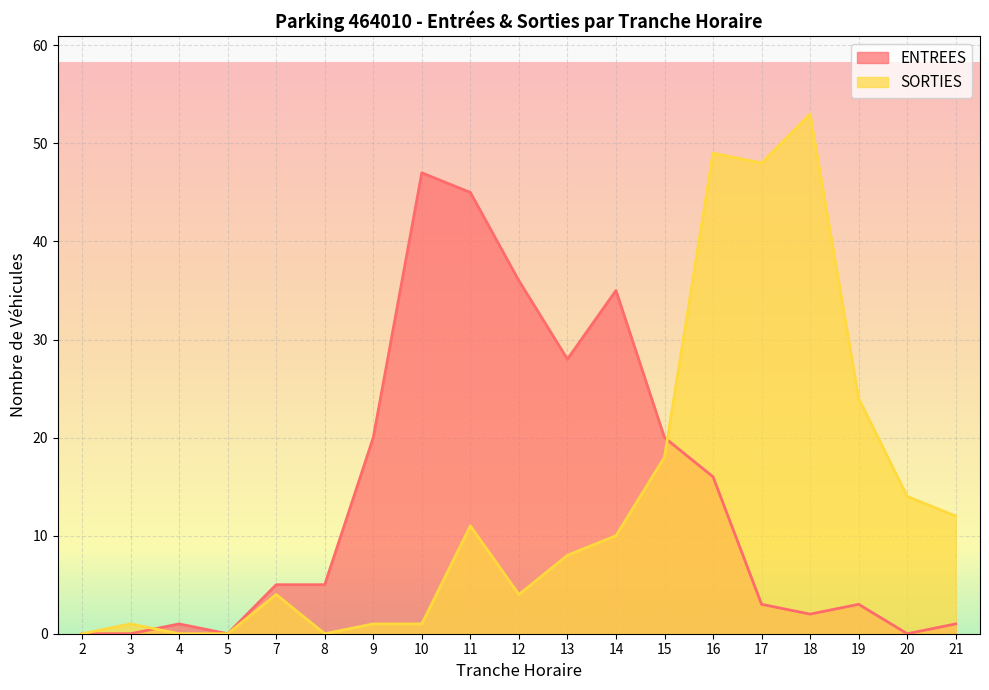

What is the value of the SORTIES point at the 10th from the left?

4